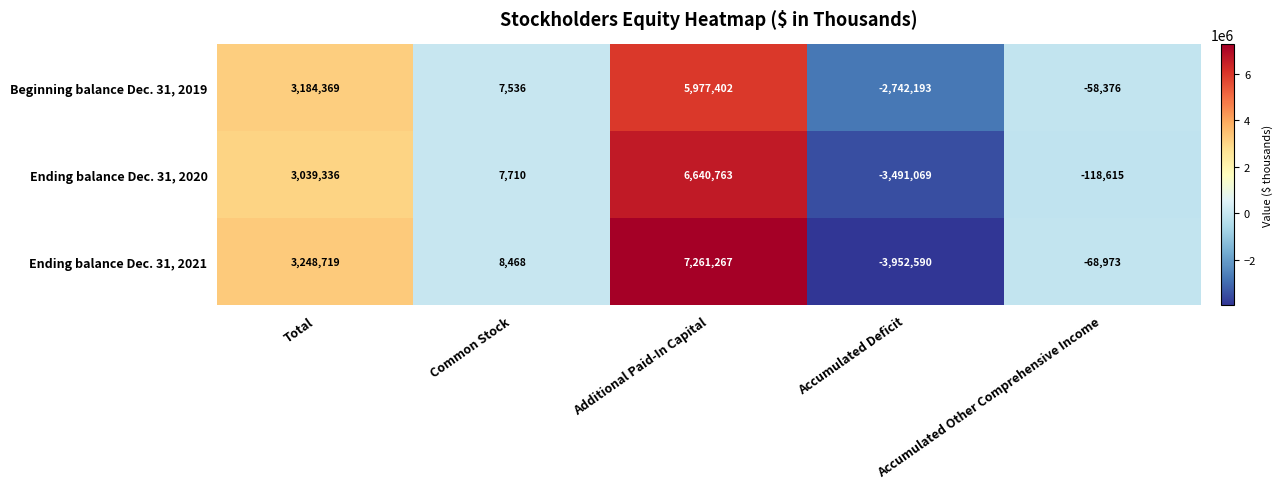

At which label does Beginning balance Dec. 31, 2019 reach its minimum?

Accumulated Deficit